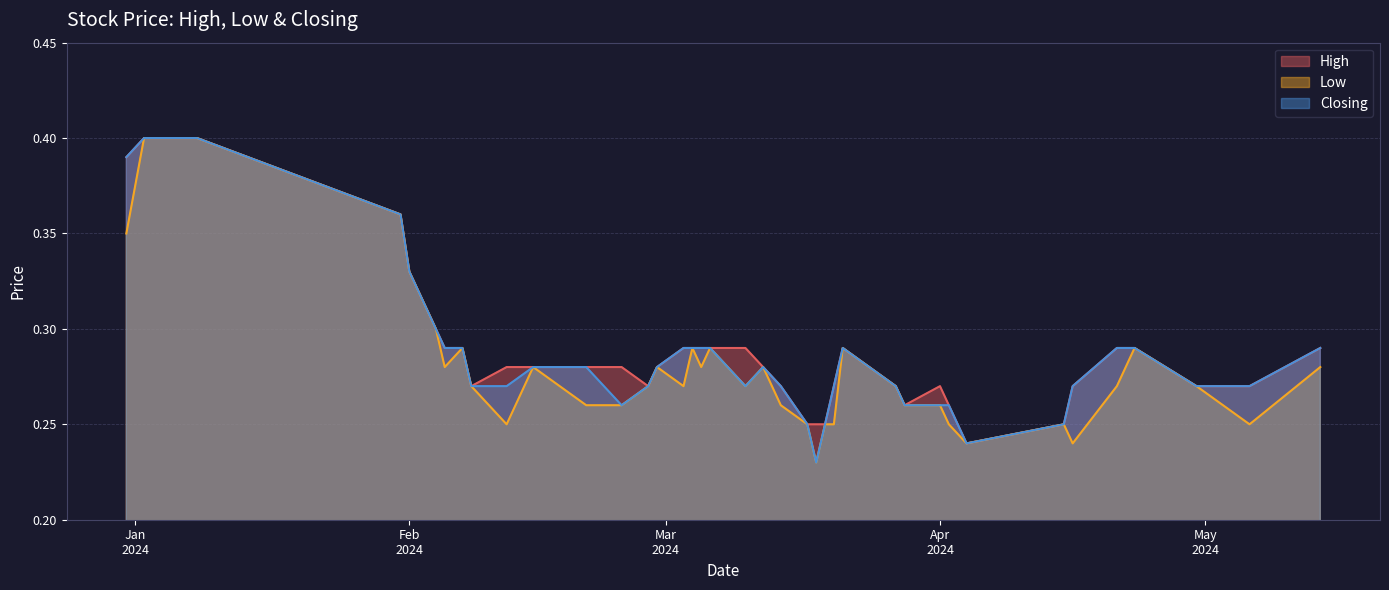

Which series has the largest total across all categories?

High